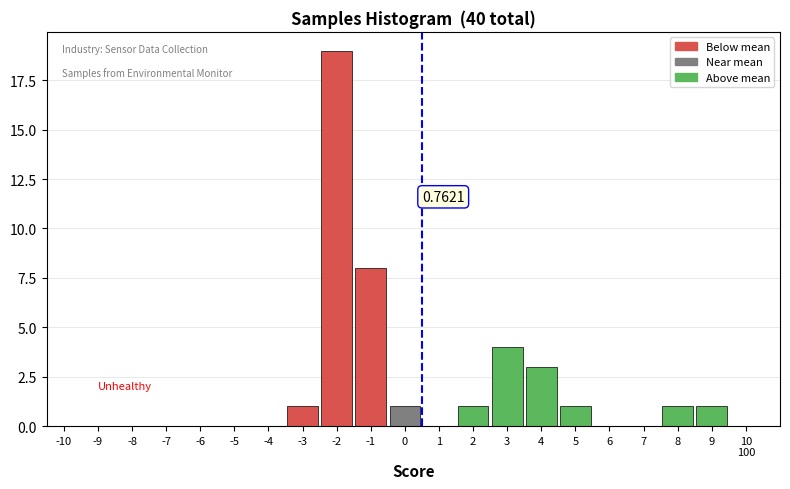

How many series are shown in this chart?

1